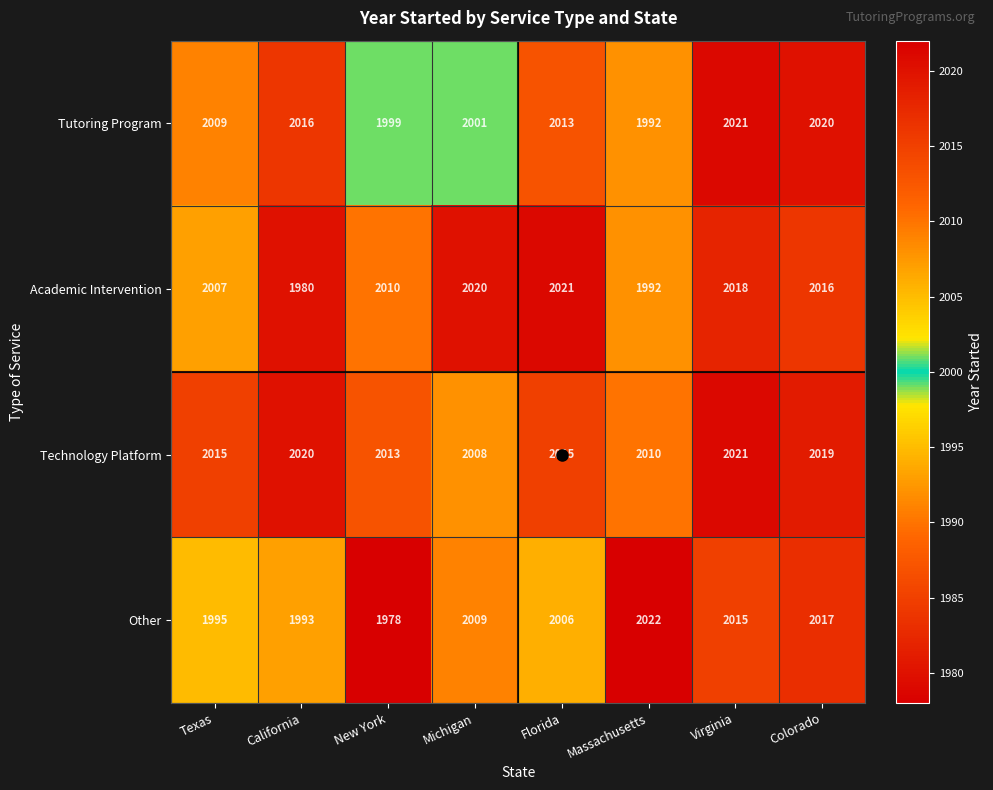

What is the spread (max minus min) of values at Massachusetts?

30